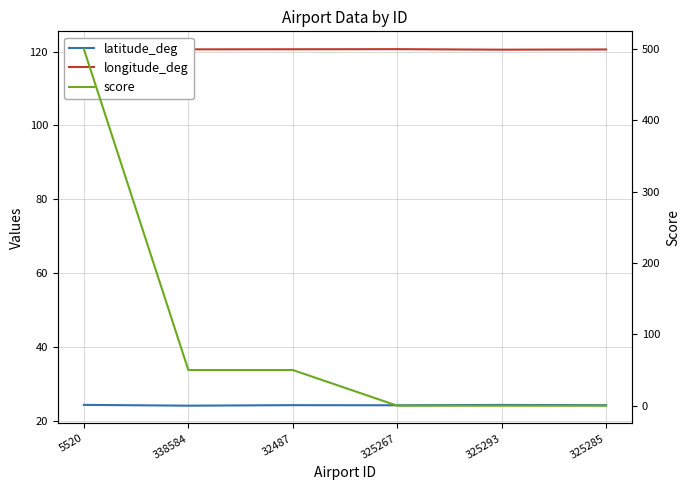

Reading left to right, what are all the values shown in this chart?

latitude_deg: 24.3	24.0	24.2	24.2	24.2	24.2
longitude_deg: 120.6	120.6	120.7	120.7	120.5	120.6
score: 500.0	50.0	50.0	0.0	0.0	0.0